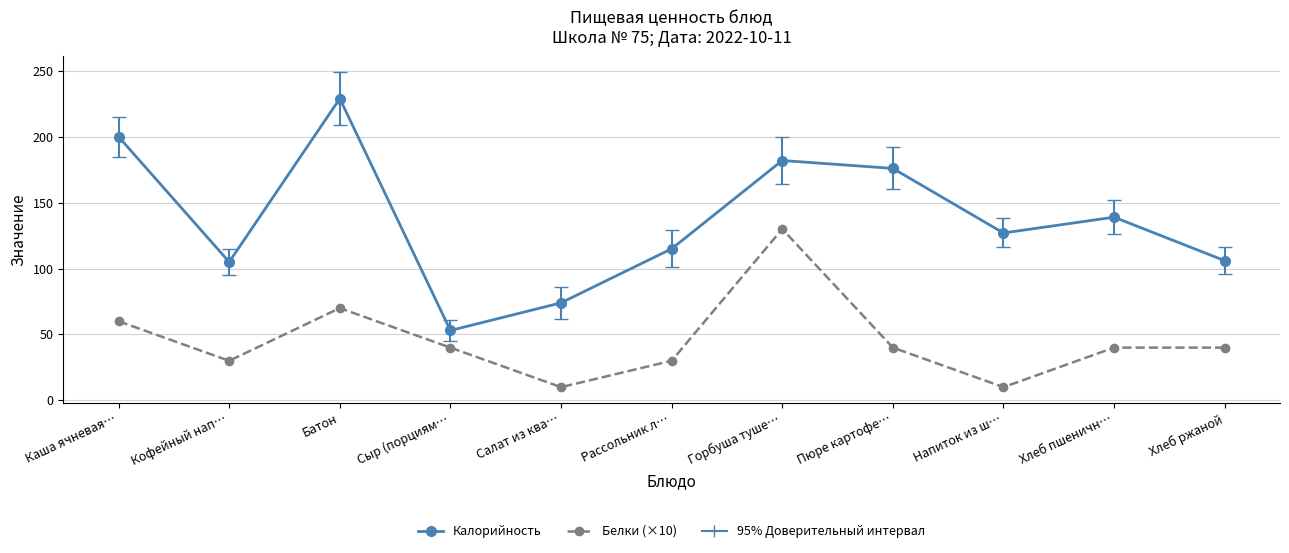

How many series are shown in this chart?

2